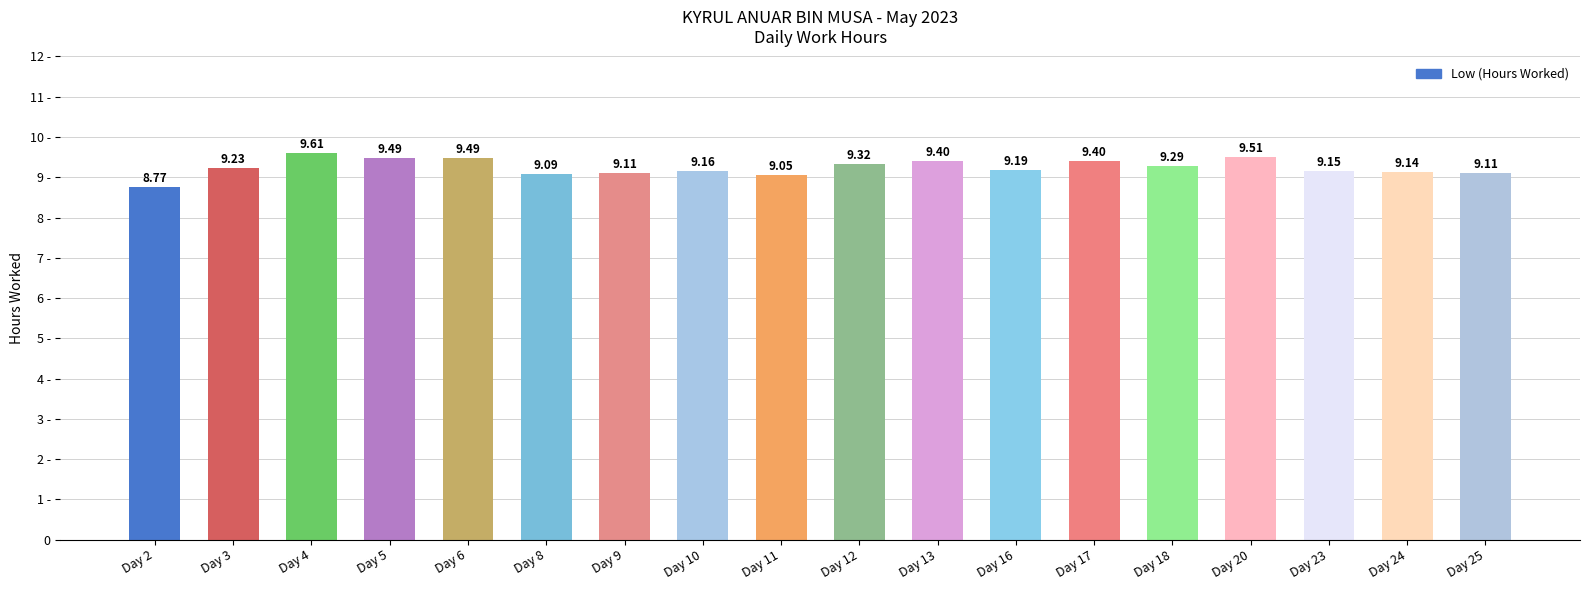

Between Day 9 and Day 6, which is larger?

Day 6